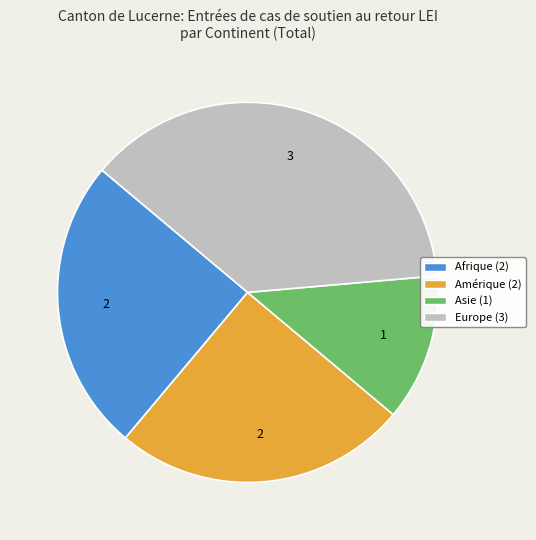

The Amérique slice represents 25% of the pie. True or false?

True